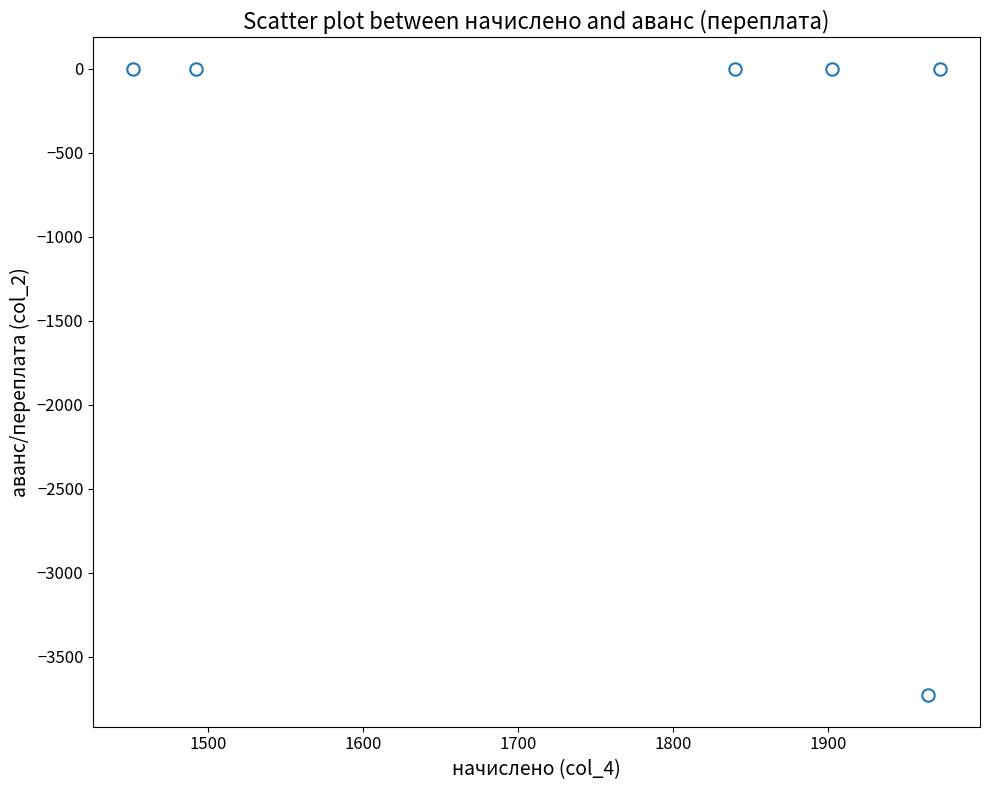

What is the range of X values (max minus min)?

520.6